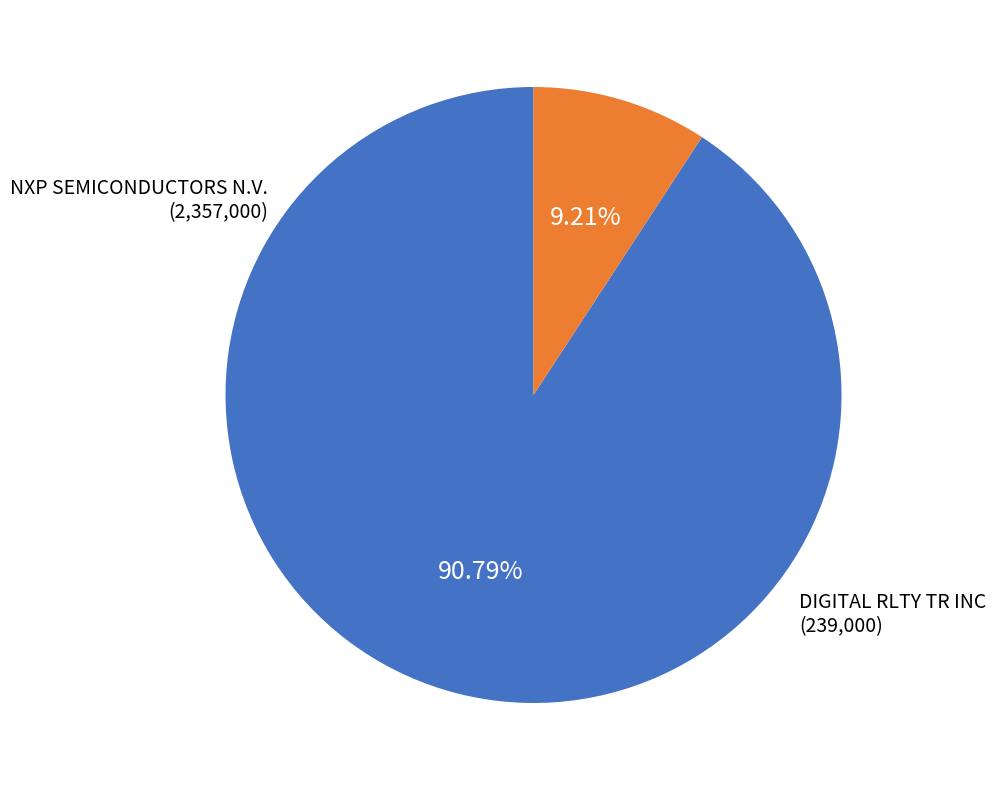

What percentage is NOT represented by NXP SEMICONDUCTORS N.V.?

9.2%